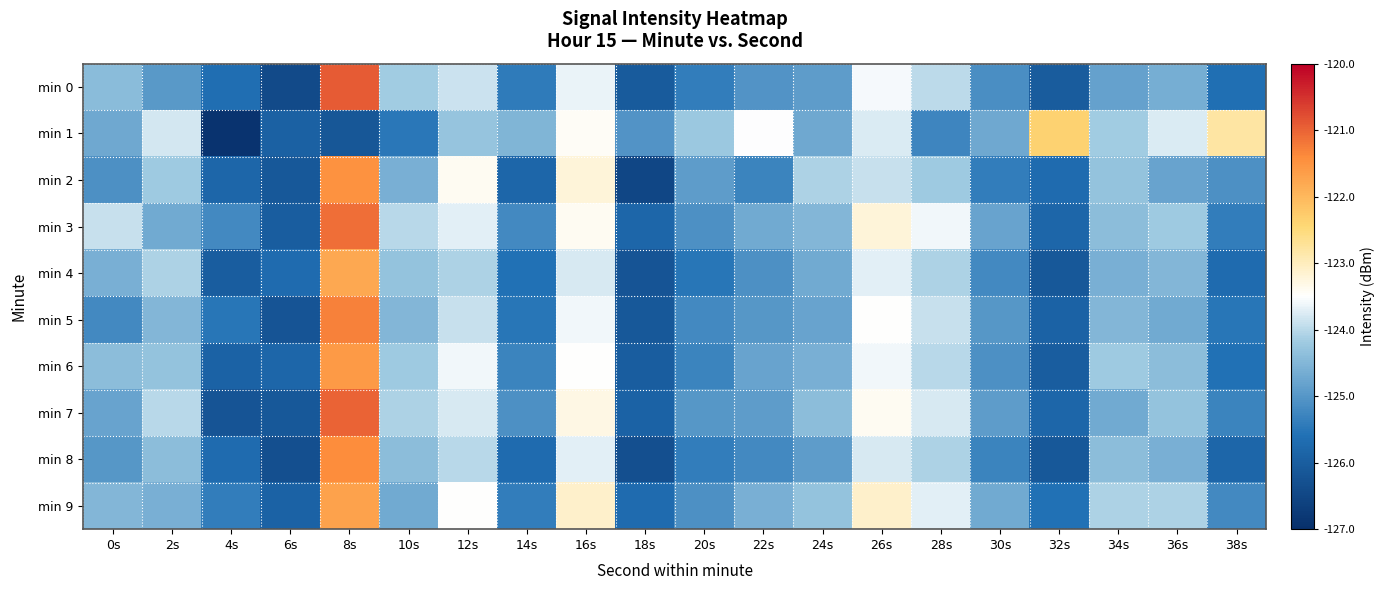

At which category is the sum across all series the highest?

8s